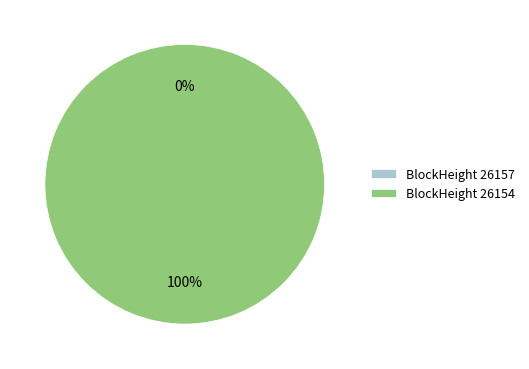

True or false: 26157 accounts for 0% of the total.

True